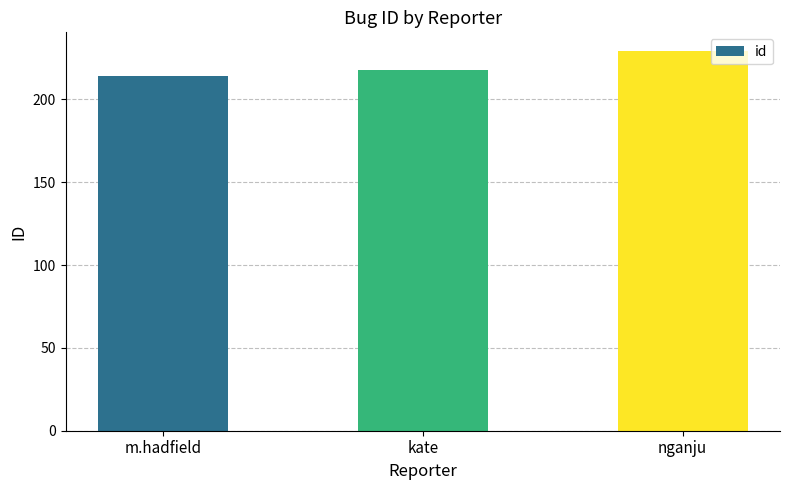

How many values are below 218?

1